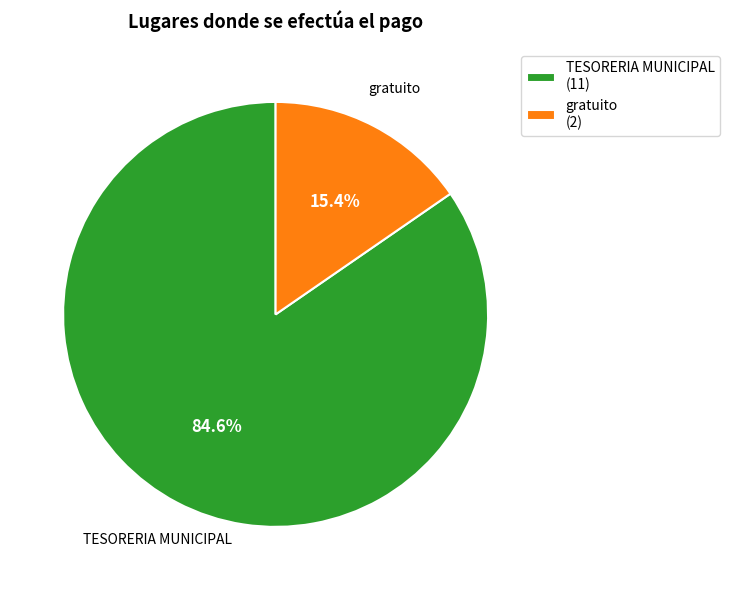

Which slice is the largest?

TESORERIA MUNICIPAL